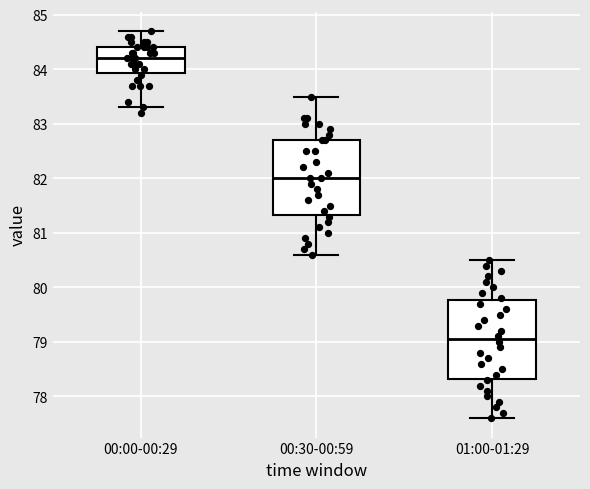

Reading left to right, transcribe this box plot: for each box, give where its median line is, the range the box spans, and where its two whiskers end, as read against the y-axis. The values are not printed on the chart, so give them approximately, as read against the axis.

00:00-00:29: median 84.2, box 83.9 to 84.4, whiskers 83.3 to 84.7
00:30-00:59: median 82.0, box 81.3 to 82.7, whiskers 80.6 to 83.5
01:00-01:29: median 79.1, box 78.3 to 79.8, whiskers 77.6 to 80.5